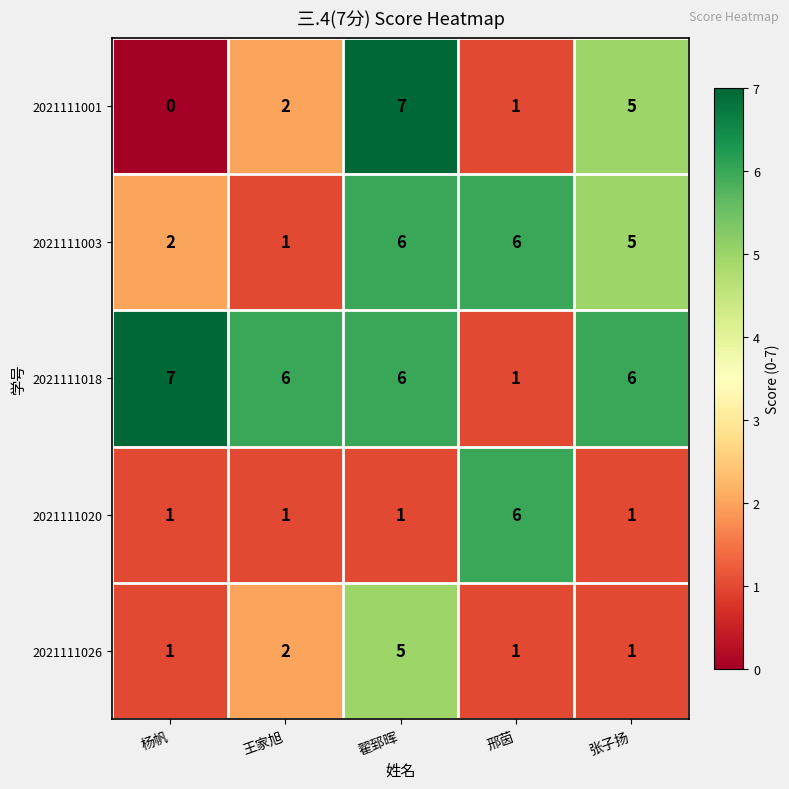

Count the number of data series in this chart.

5